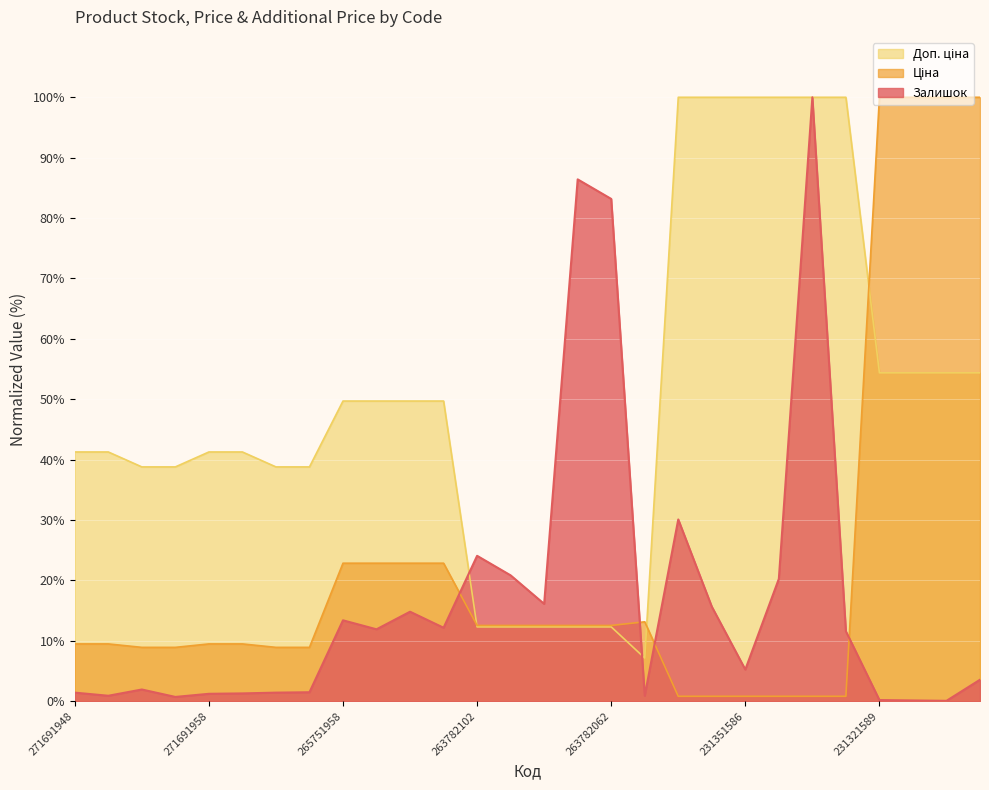

Reading left to right, extract all data points from this chart.

Залишок: 1.4	0.9	1.9	0.7	1.2	1.3	1.4	1.5	13.4	11.9	14.8	12.2	24.1	20.8	16.1	86.4	83.2	0.9	30.1	15.7	5.2	20.3	100.0	11.6	0.2	0.1	0.1	3.6
Ціна: 9.5	9.5	8.9	8.9	9.5	9.5	8.9	8.9	22.9	22.9	22.9	22.9	12.5	12.5	12.5	12.5	12.5	13.2	0.8	0.8	0.8	0.8	0.8	0.8	100.0	100.0	100.0	100.0
Доп. ціна: 41.3	41.3	38.8	38.8	41.3	41.3	38.8	38.8	49.7	49.7	49.7	49.7	12.3	12.3	12.3	12.3	12.3	7.1	100.0	100.0	100.0	100.0	100.0	100.0	54.4	54.4	54.4	54.4